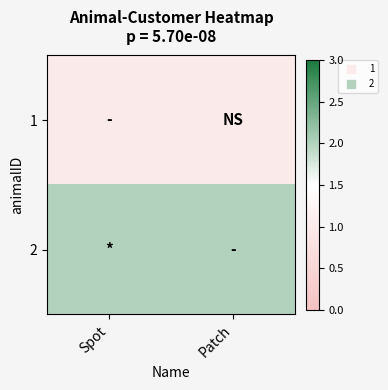

Which series has the widest spread of values?

1